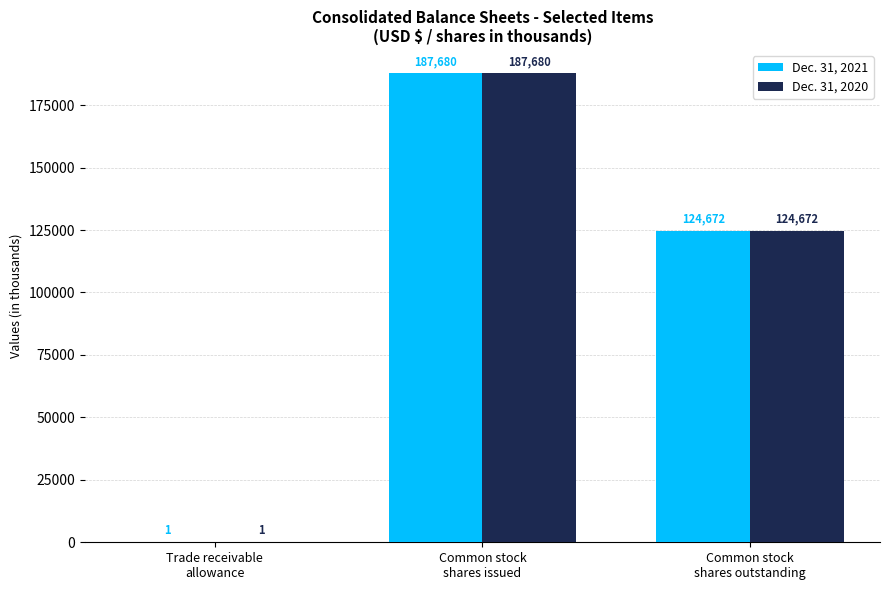

What is the difference between the Dec. 31, 2021 values at Trade receivable
allowance and Common stock
shares issued?

187679.3